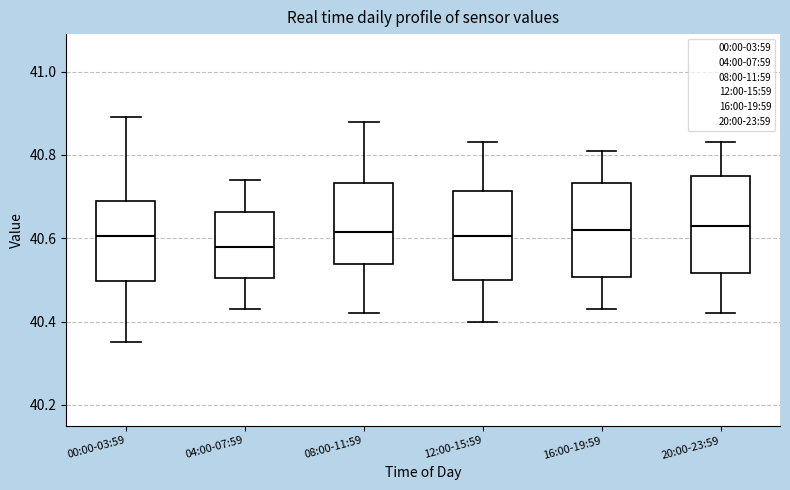

Where is the lower edge of the box for 12:00-15:59 on the y-axis? The values are not printed on the chart, so give them approximately, as read against the axis.

40.50